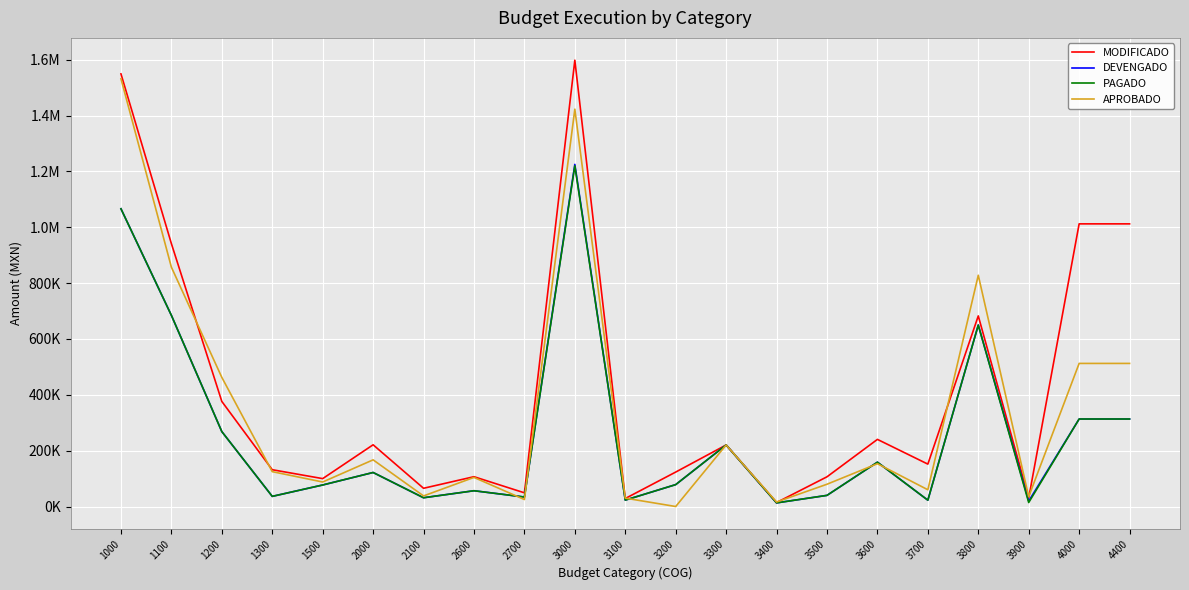

What is the approximate value of MODIFICADO at 3100?

28646.8